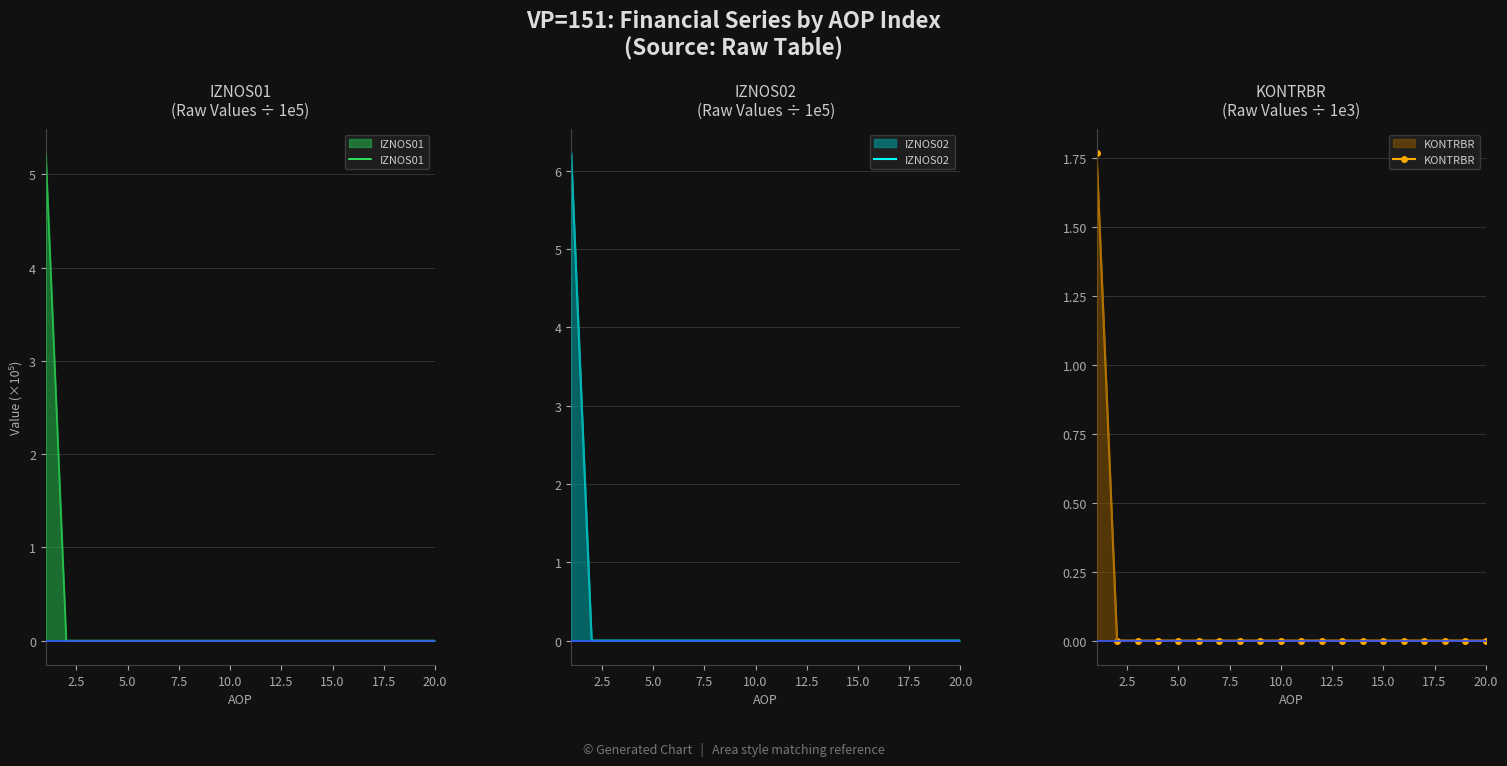

Is it true that IZNOS01 equals 2.9 at 15.0?

False